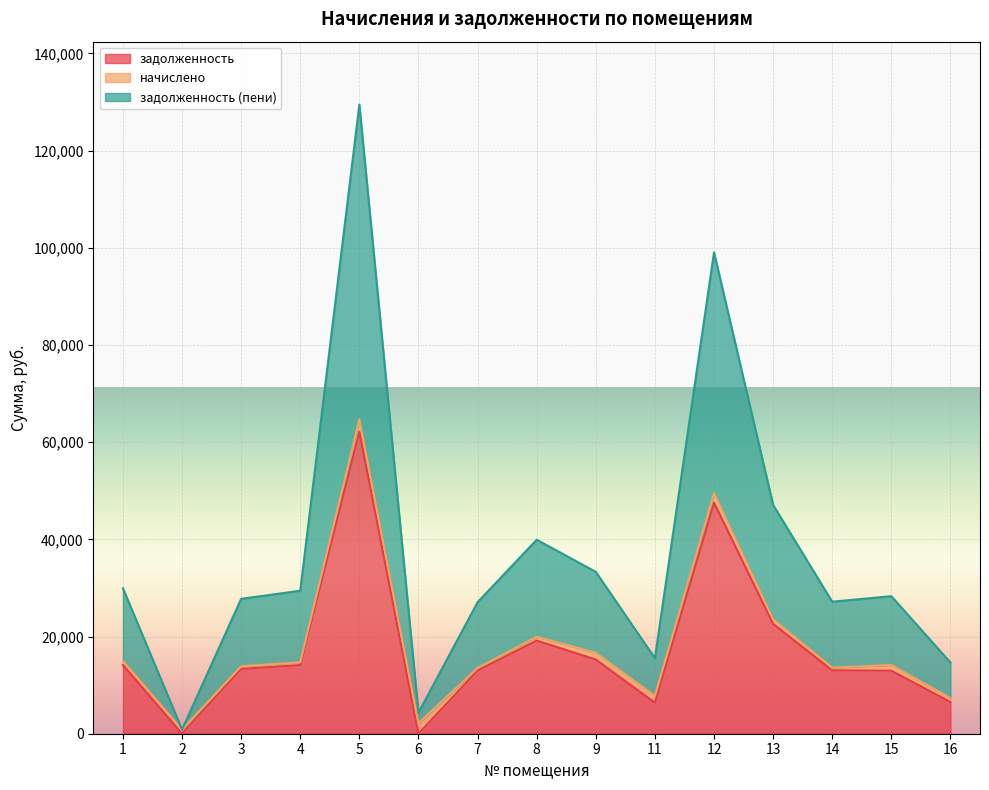

At which category is the sum across all series the highest?

5